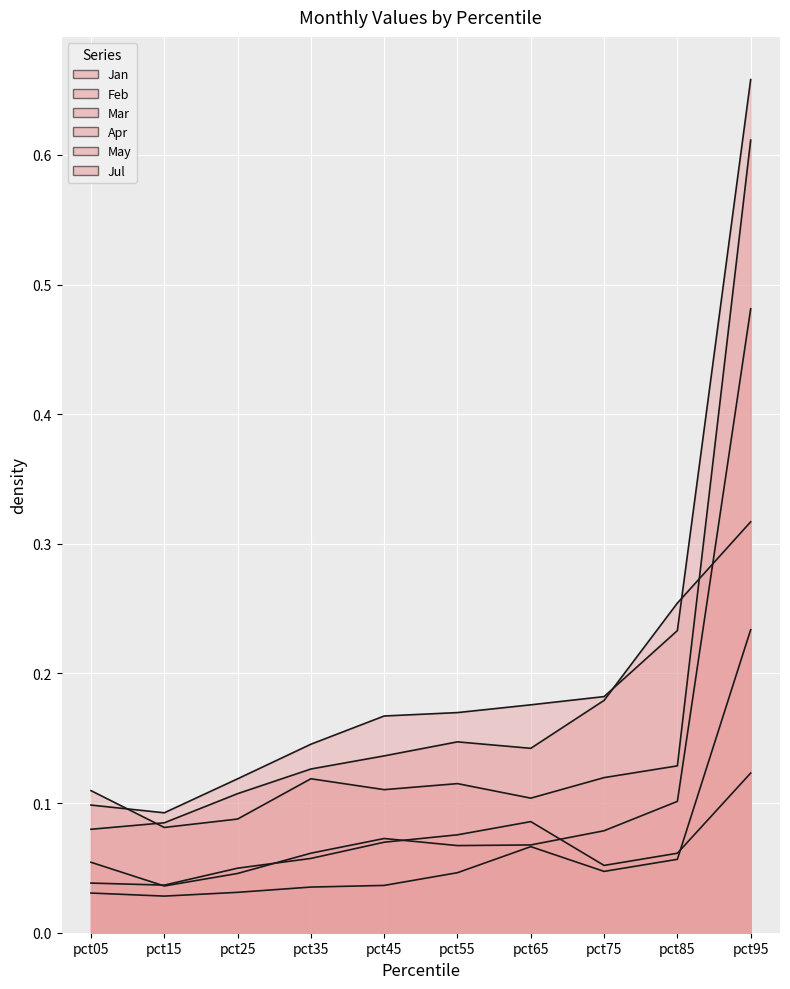

True or false: Apr and Jan cross at least once.

False